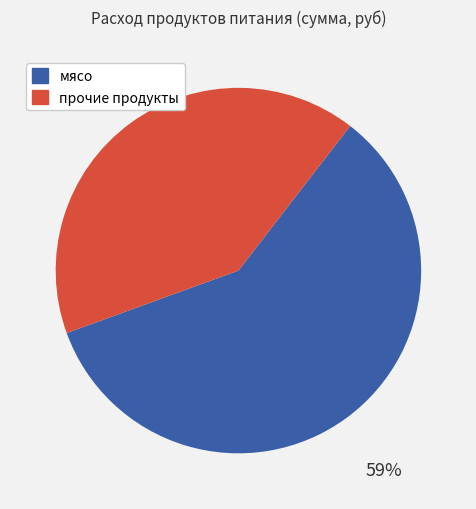

To the nearest percent, what is the average slice percentage?

50%